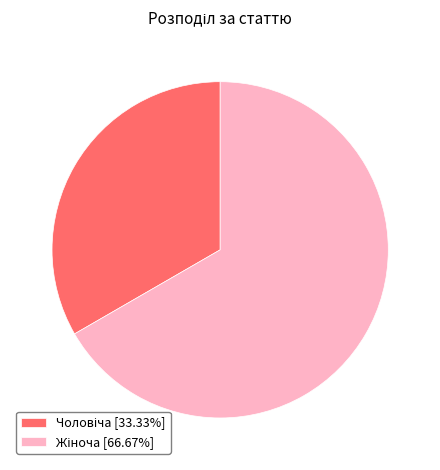

Is there any slice that represents more than half of the pie?

Yes